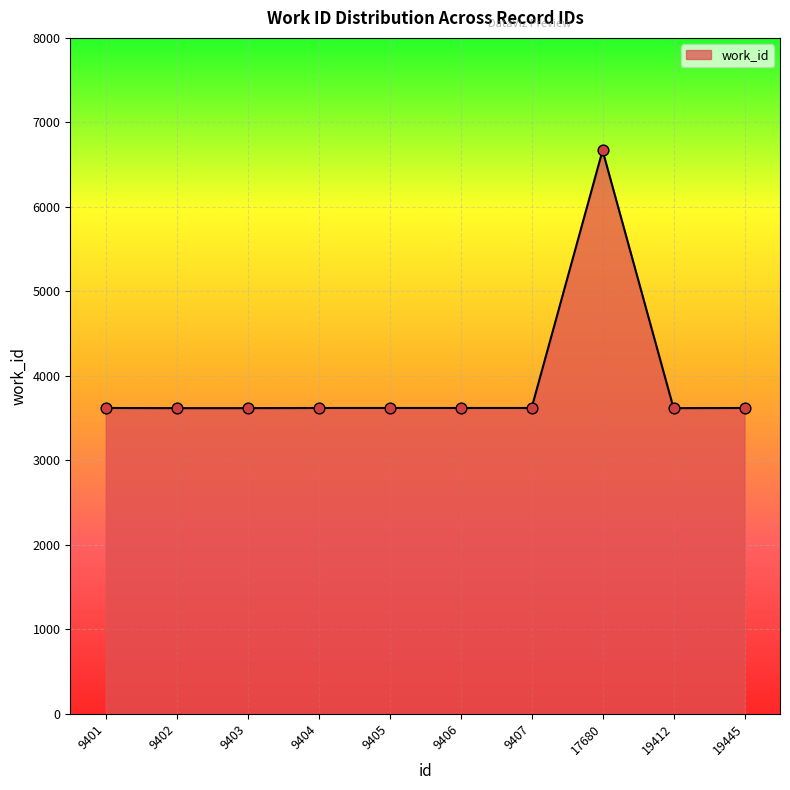

Approximately how many times larger is the value at 9405 compared to 19412?

1.0